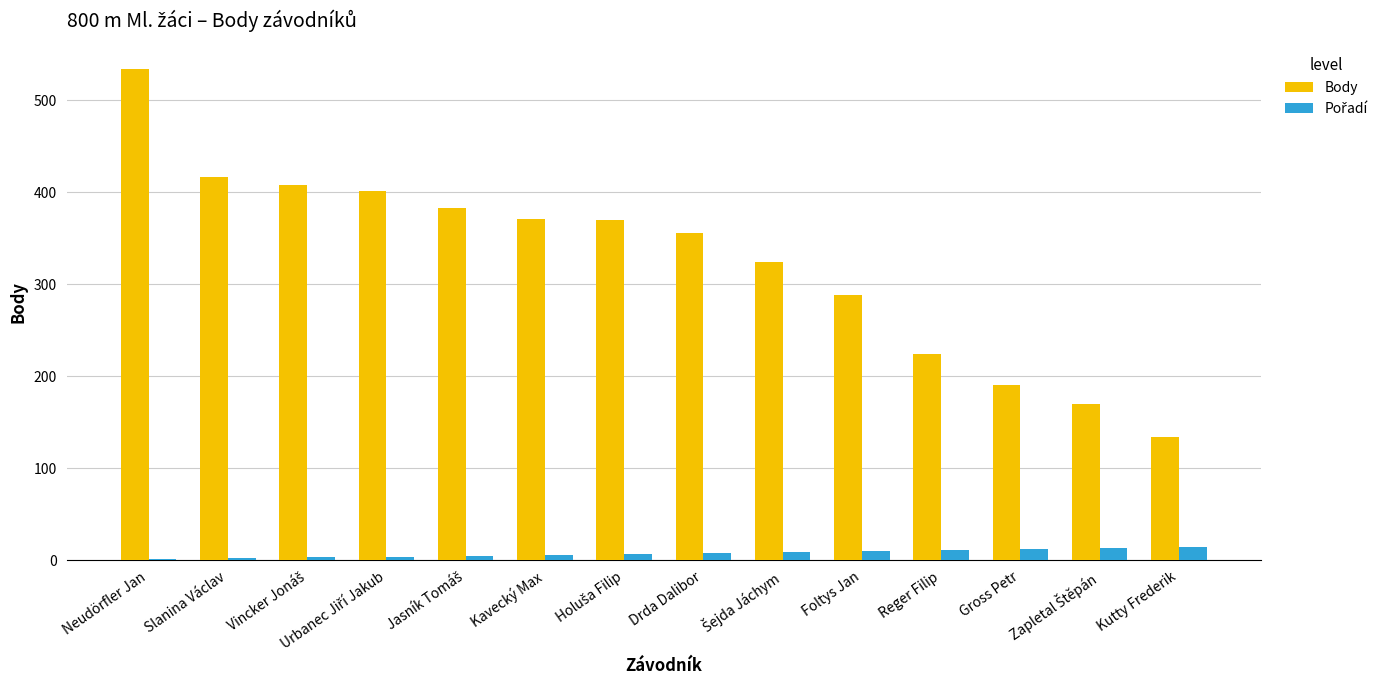

True or false: Body has a value of 216 at Slanina Václav.

False